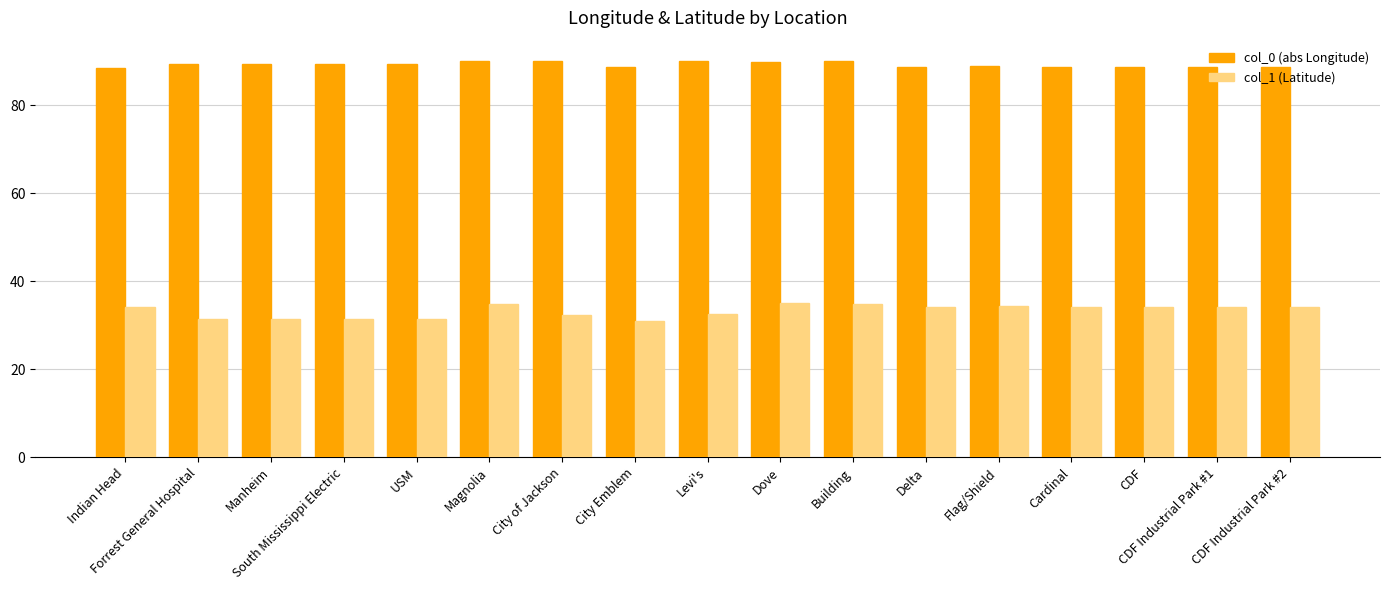

What is the total value across all series at USM?

120.7